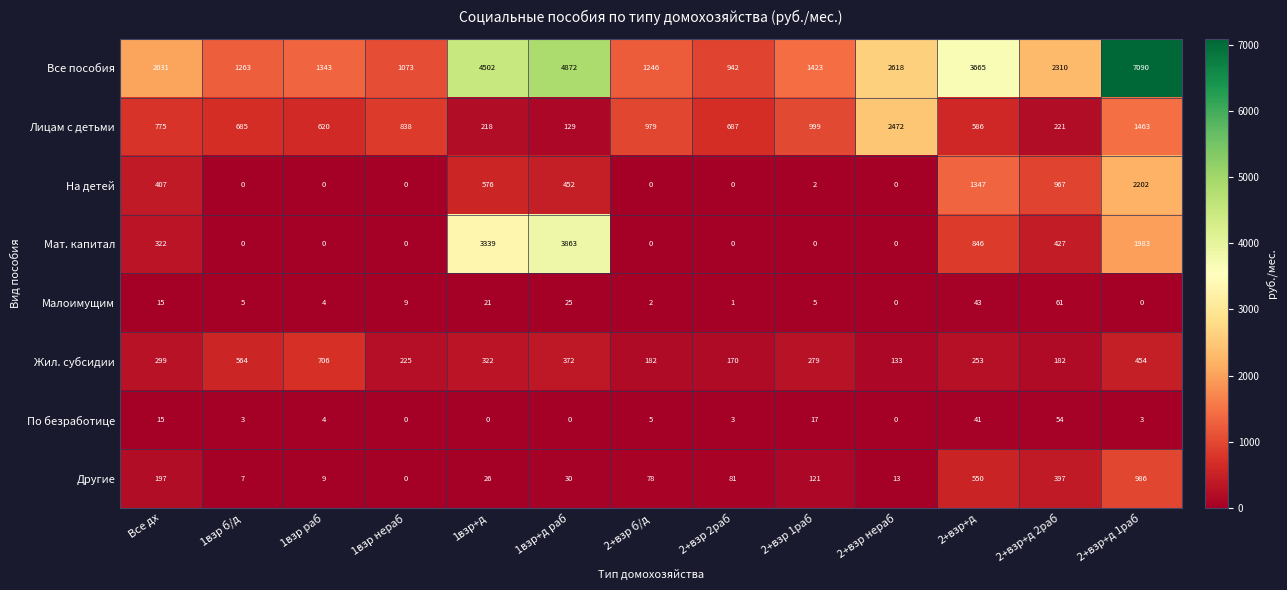

What is the sum of all Малоимущим values?

191